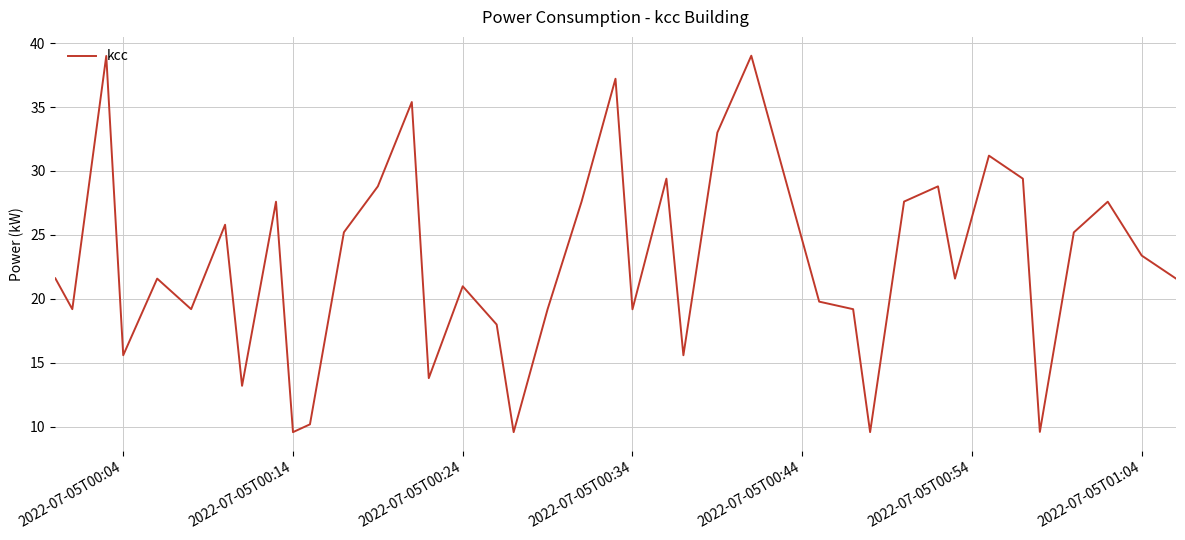

Does the chart display data point markers on the line(s)?

No